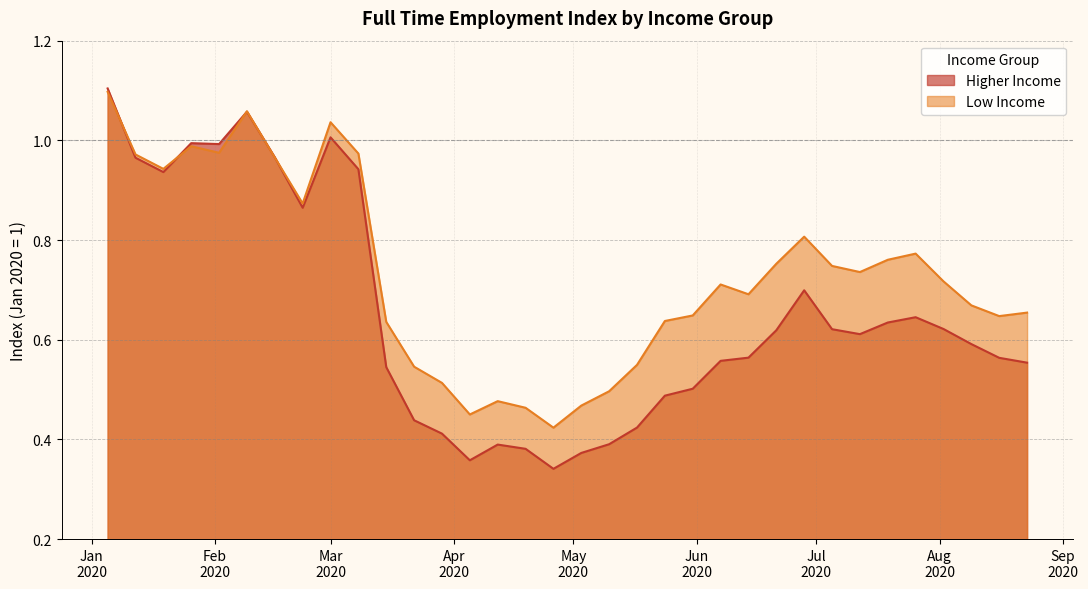

Between 2020-02-16 and 2020-02-23, which is larger?

2020-02-16